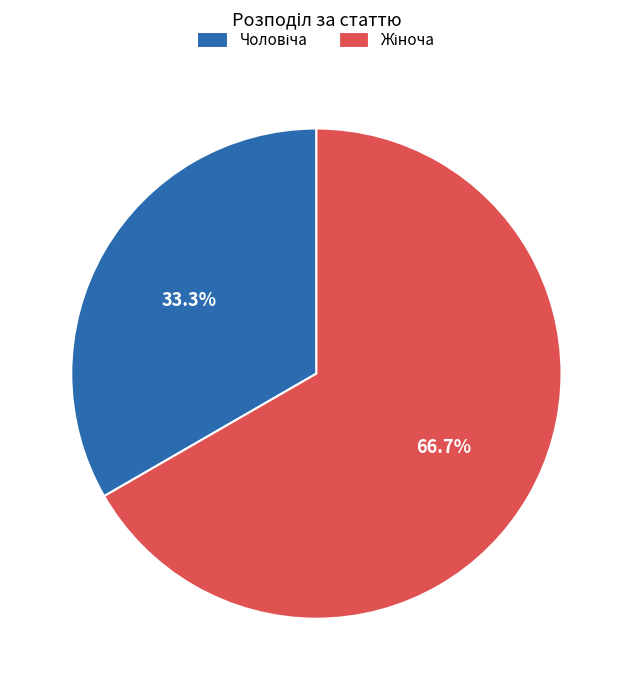

Is there any slice that represents more than half of the pie?

Yes